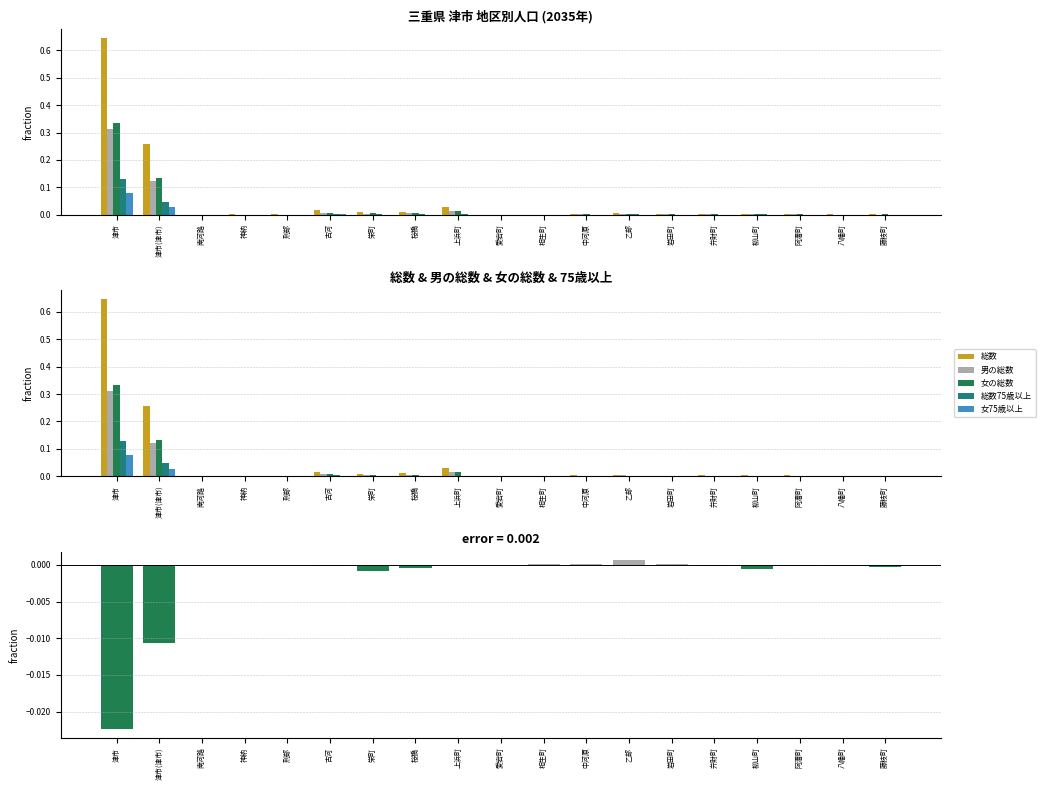

Where is 女の総数 nearest to the value 0?

愛宕町